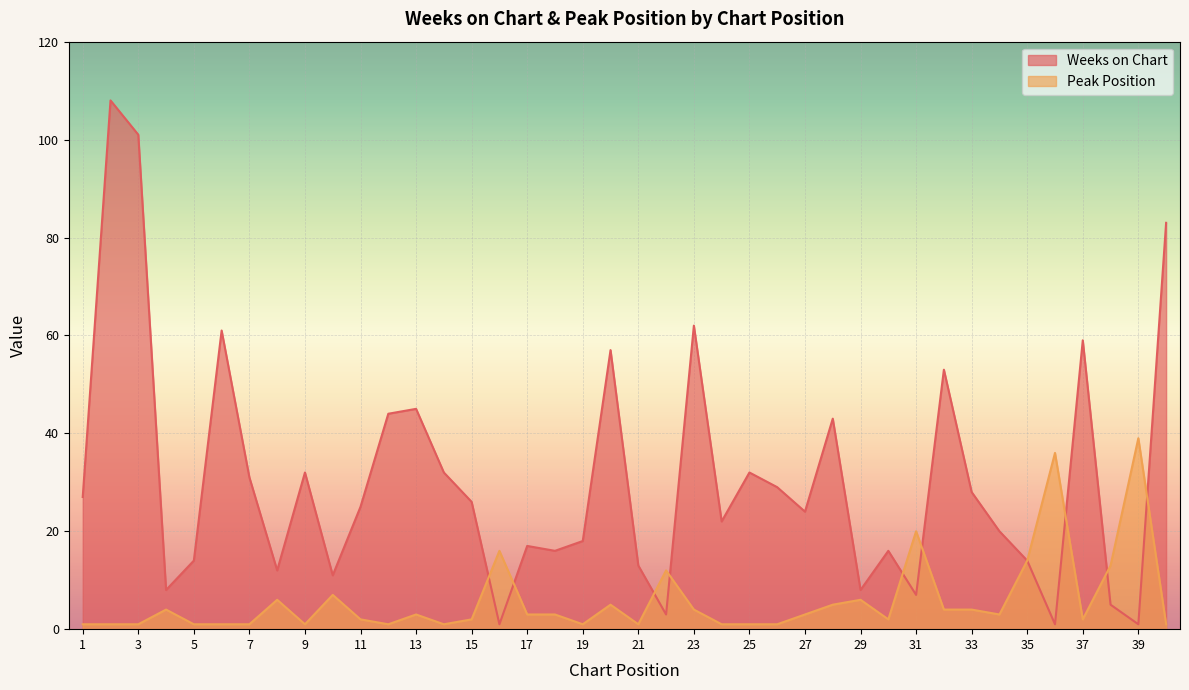

How many data points in Weeks on Chart are above 25?

19